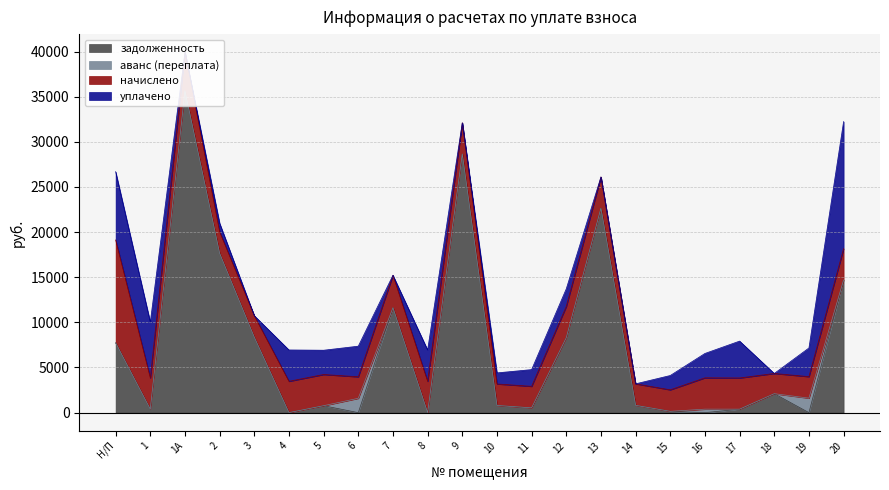

True or false: начислено has a value of 3470.4 at 8.

True